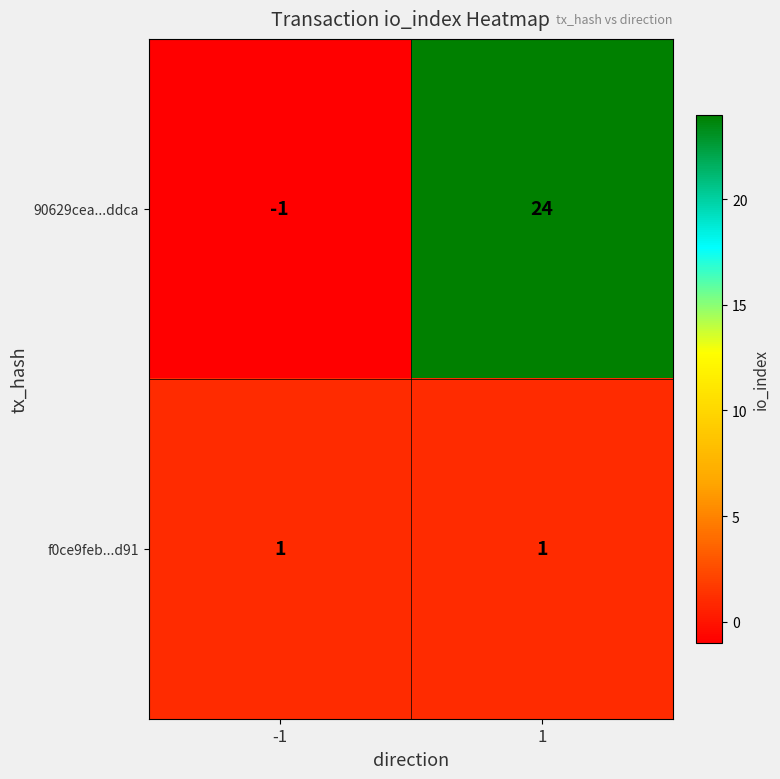

Rank the series at 1 from highest to lowest value.

90629cea...ddca, f0ce9feb...d91